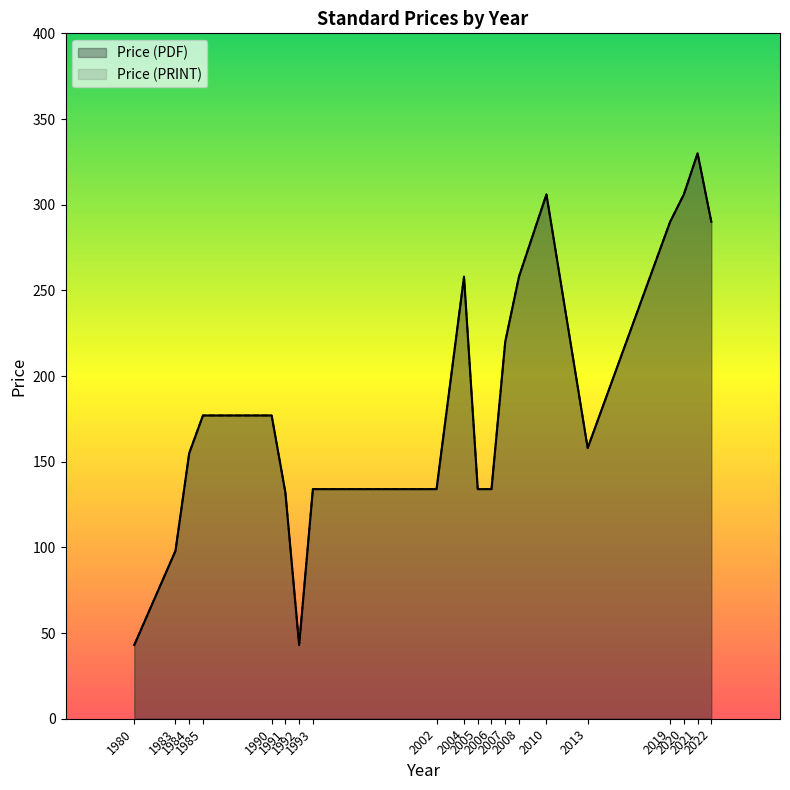

At which category is the sum across all series the highest?

2021